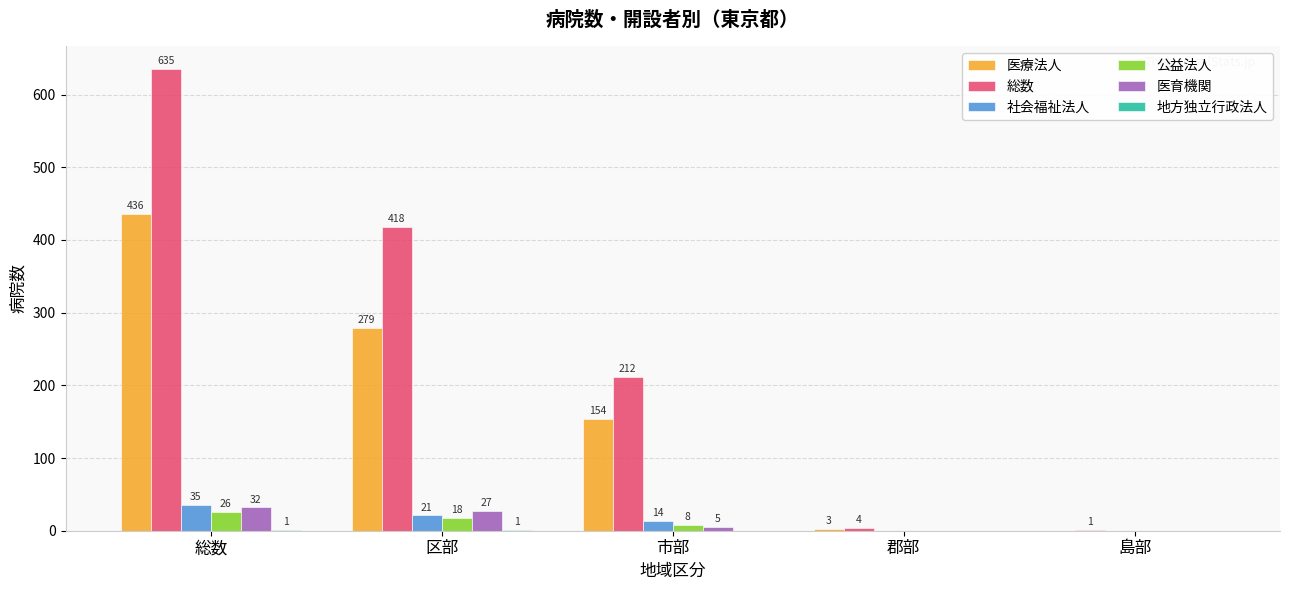

What is the sum of the 社会福祉法人 values at 総数 and 島部?

35